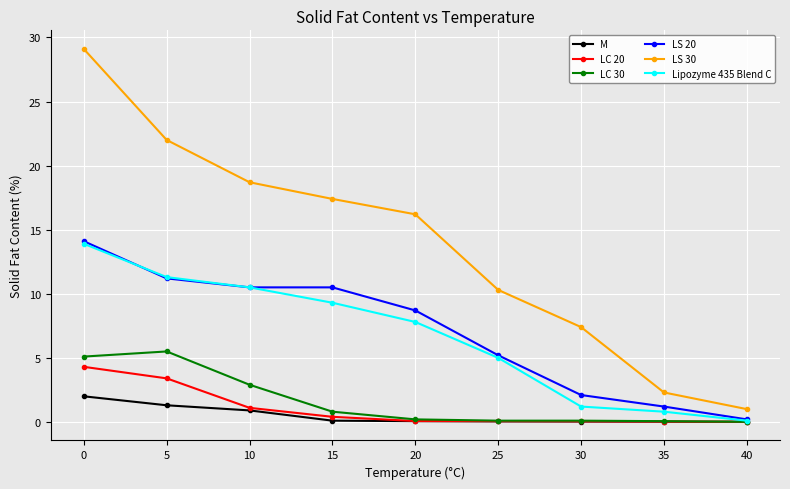

Does the chart display data point markers on the line(s)?

Yes